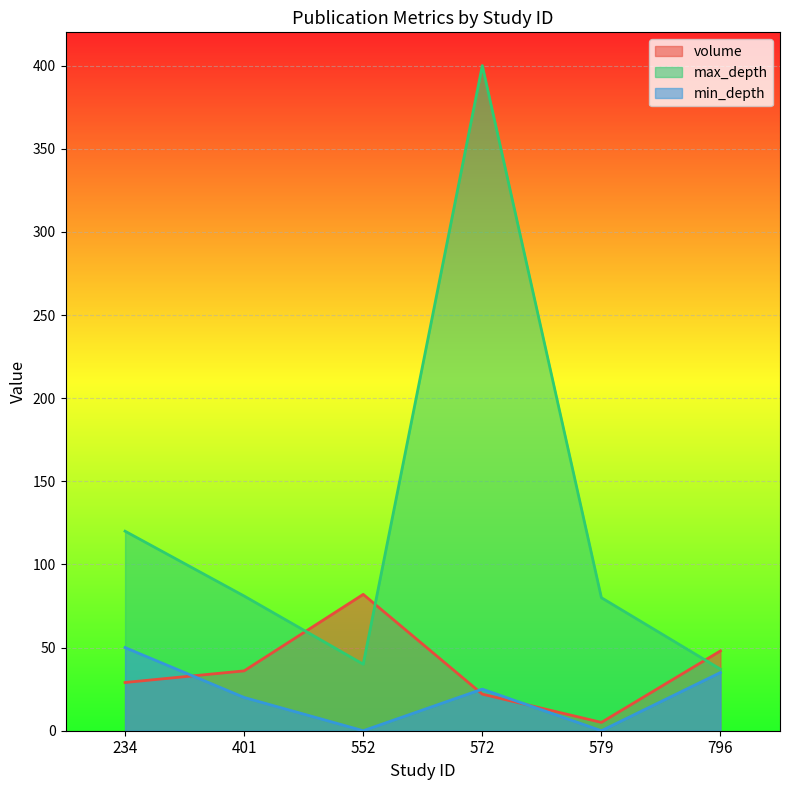

At which label is min_depth closest to 25?

572